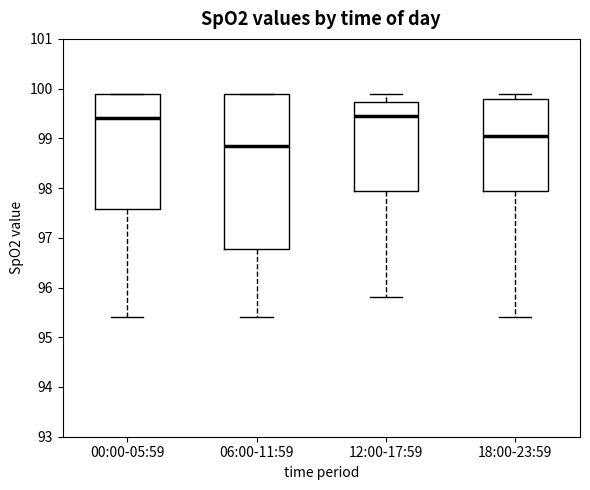

Reading left to right, transcribe this box plot: for each box, give where its median line is, the range the box spans, and where its two whiskers end, as read against the y-axis. The values are not printed on the chart, so give them approximately, as read against the axis.

00:00-05:59: median 99.4, box 97.6 to 99.9, whiskers 95.4 to 99.9
06:00-11:59: median 98.9, box 96.8 to 99.9, whiskers 95.4 to 99.9
12:00-17:59: median 99.5, box 98.0 to 99.7, whiskers 95.8 to 99.9
18:00-23:59: median 99.1, box 98.0 to 99.8, whiskers 95.4 to 99.9